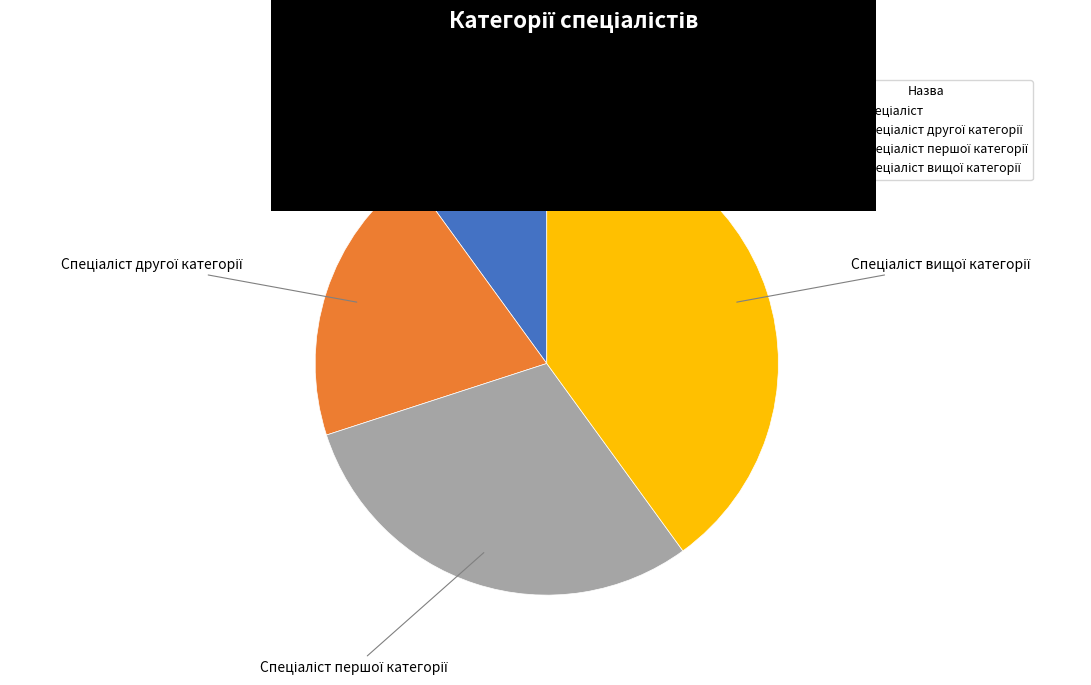

Is there any slice that represents more than half of the pie?

No